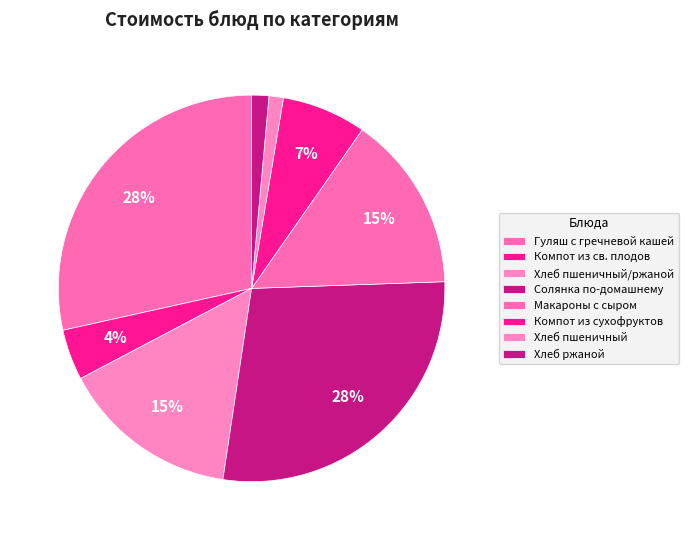

How many segments does this pie chart have?

8